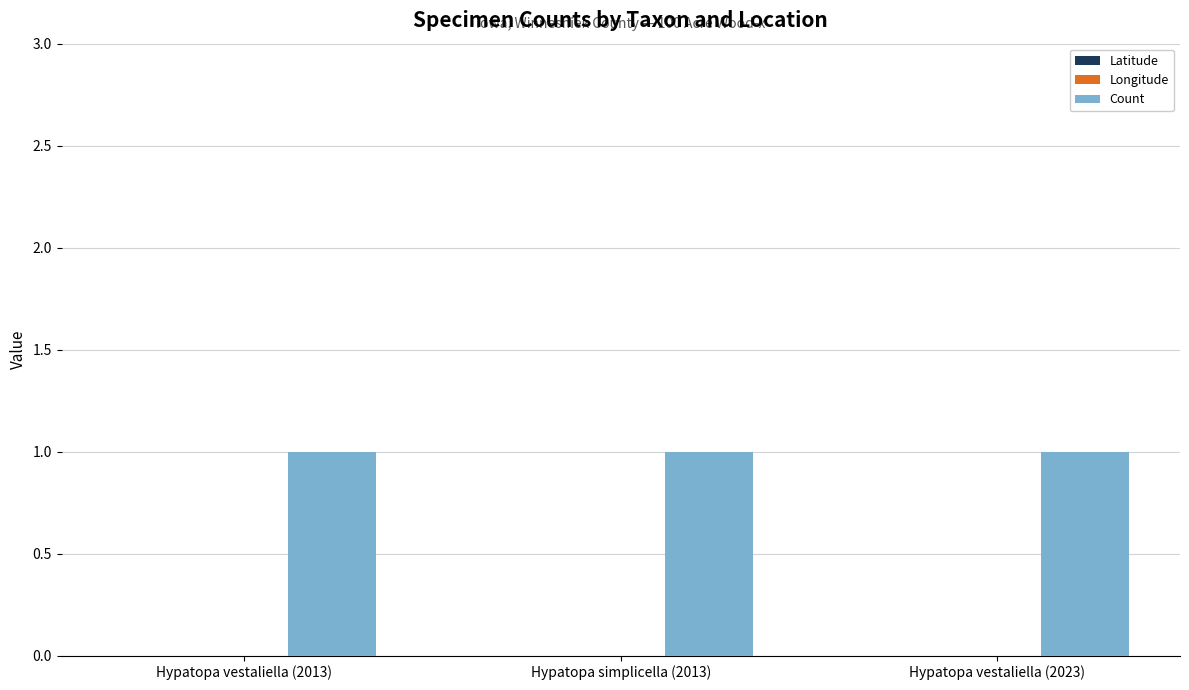

What is the label of the 2nd bar from the left?

Hypatopa simplicella (2013)